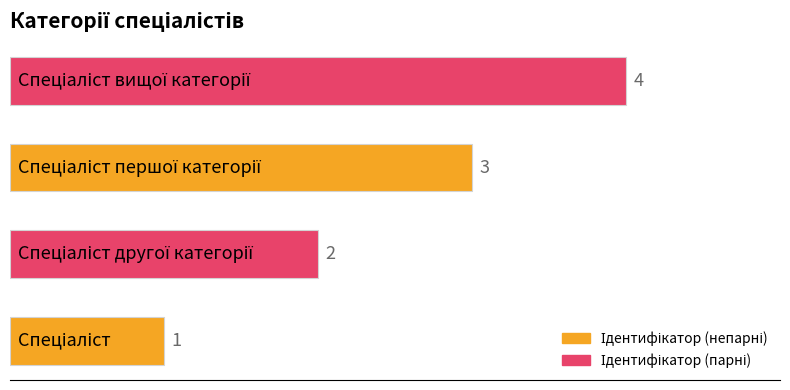

How many values are between 2 and 4?

3